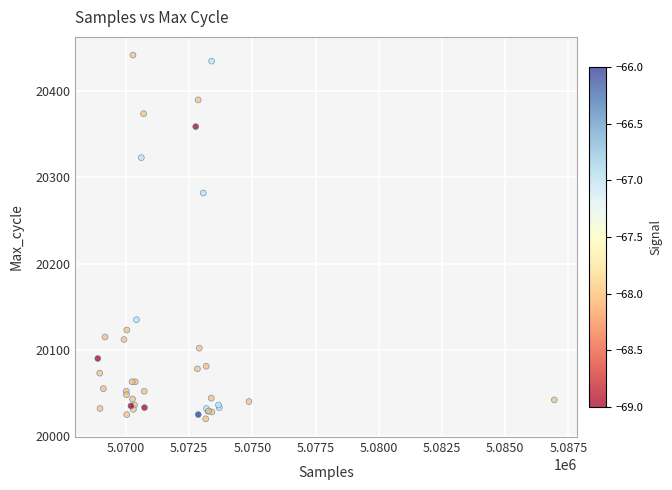

What Y value in the scatter plot is closest to 20231?

20282